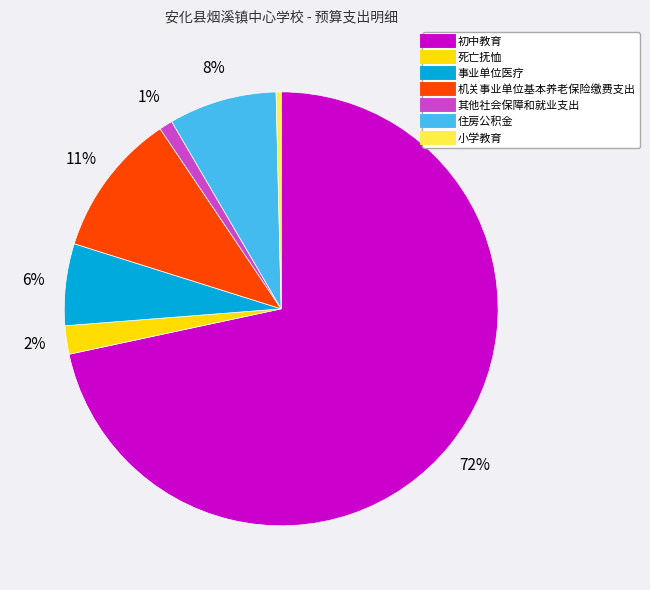

Rank the categories by value from lowest to highest.

小学教育, 其他社会保障和就业支出, 死亡抚恤, 事业单位医疗, 住房公积金, 机关事业单位基本养老保险缴费支出, 初中教育